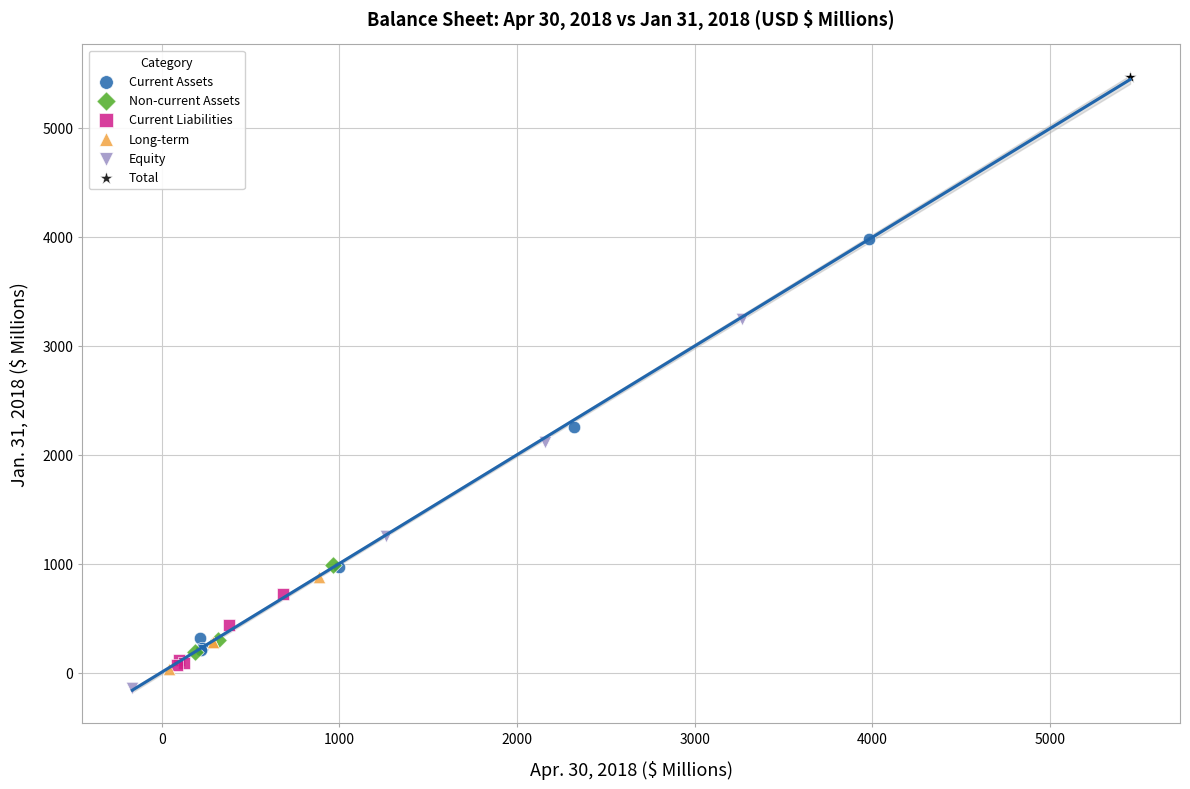

Which series reaches the minimum Y coordinate?

Equity